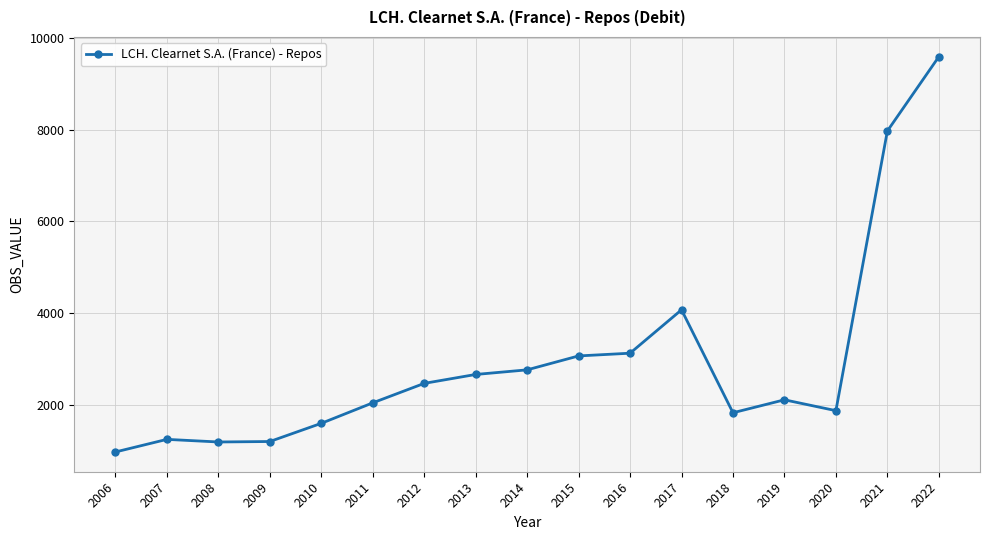

The chart shows a value of 1330.9 at 2015. True or false?

False